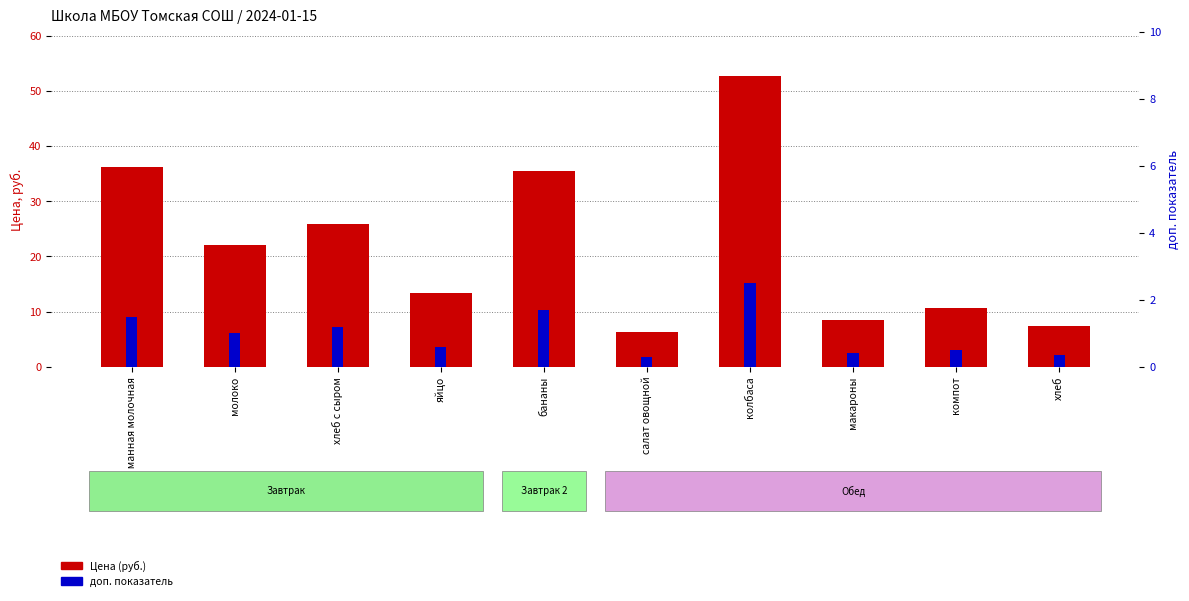

Rank the categories by Цена (руб.) value from highest to lowest.

колбаса, каша манная молочная, бананы, хлеб с сыром, молоко, яйцо, компот, макароны, хлеб, салат овощной